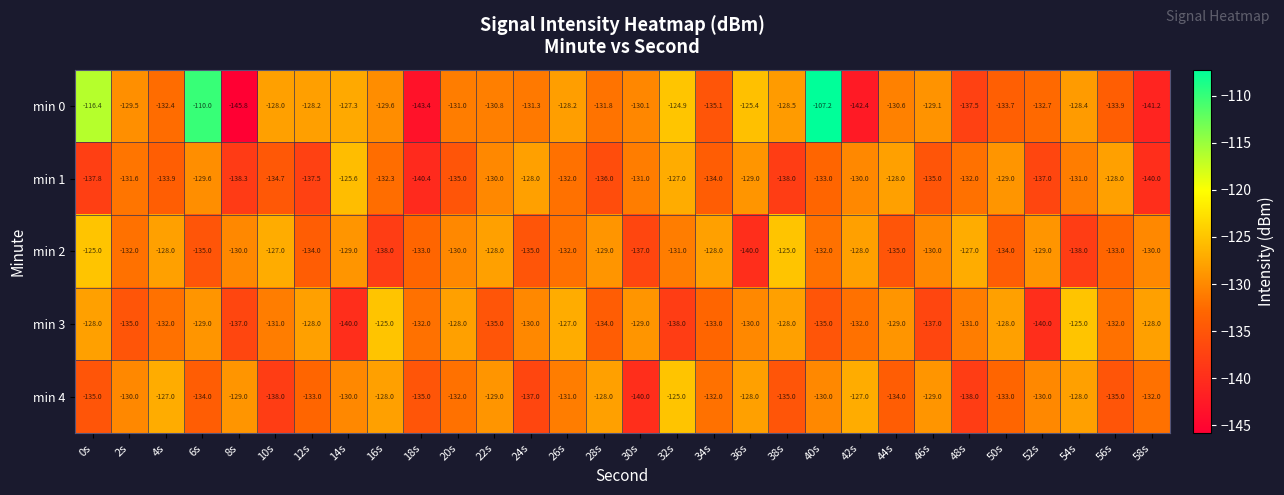

At which label does min 4 first exceed -131?

2s